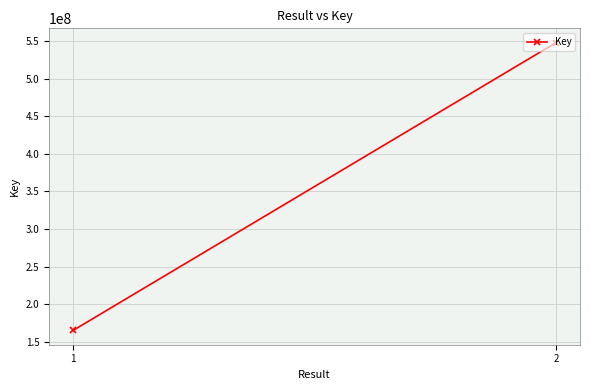

The chart shows a value of 165221740 at 1. True or false?

True